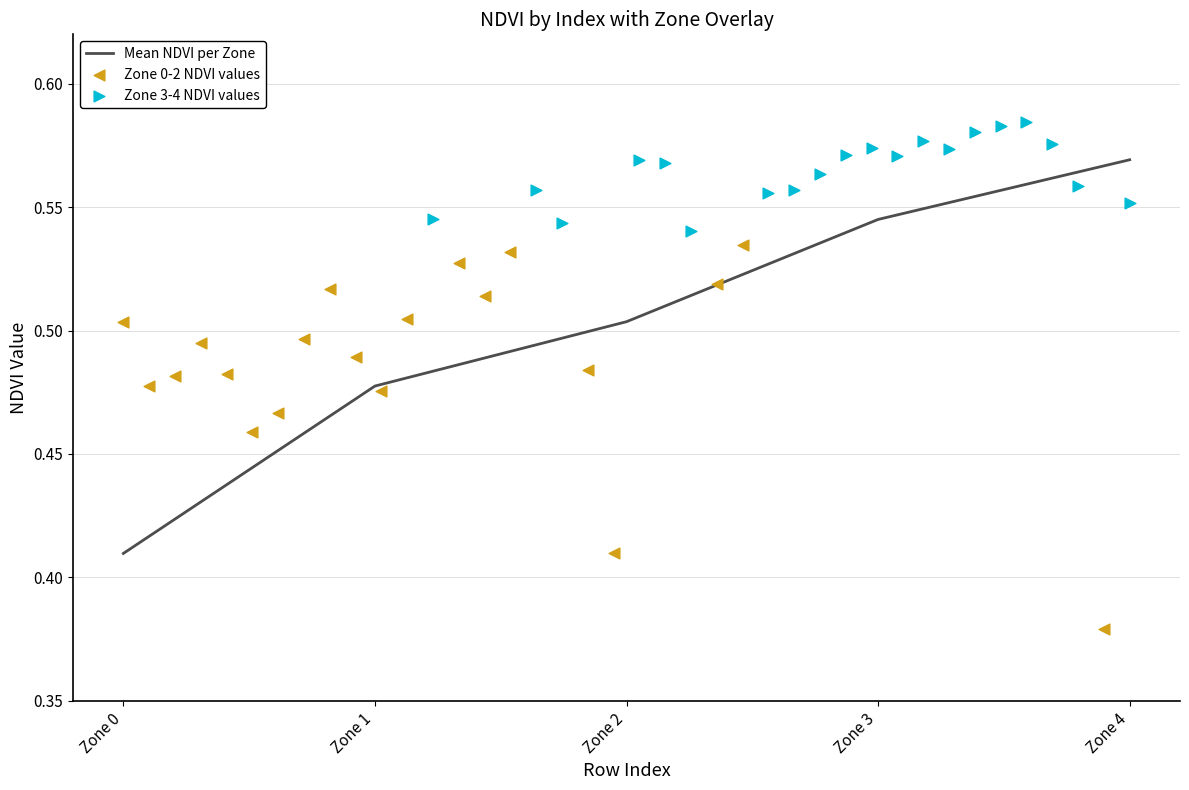

What is the change in value from Zone 1 to Zone 3?

+0.1